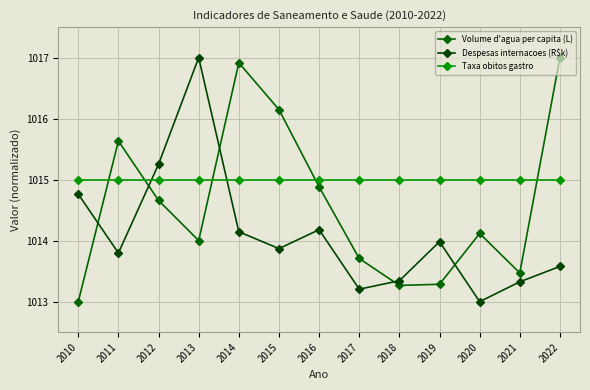

Count the number of categories in the chart.

13